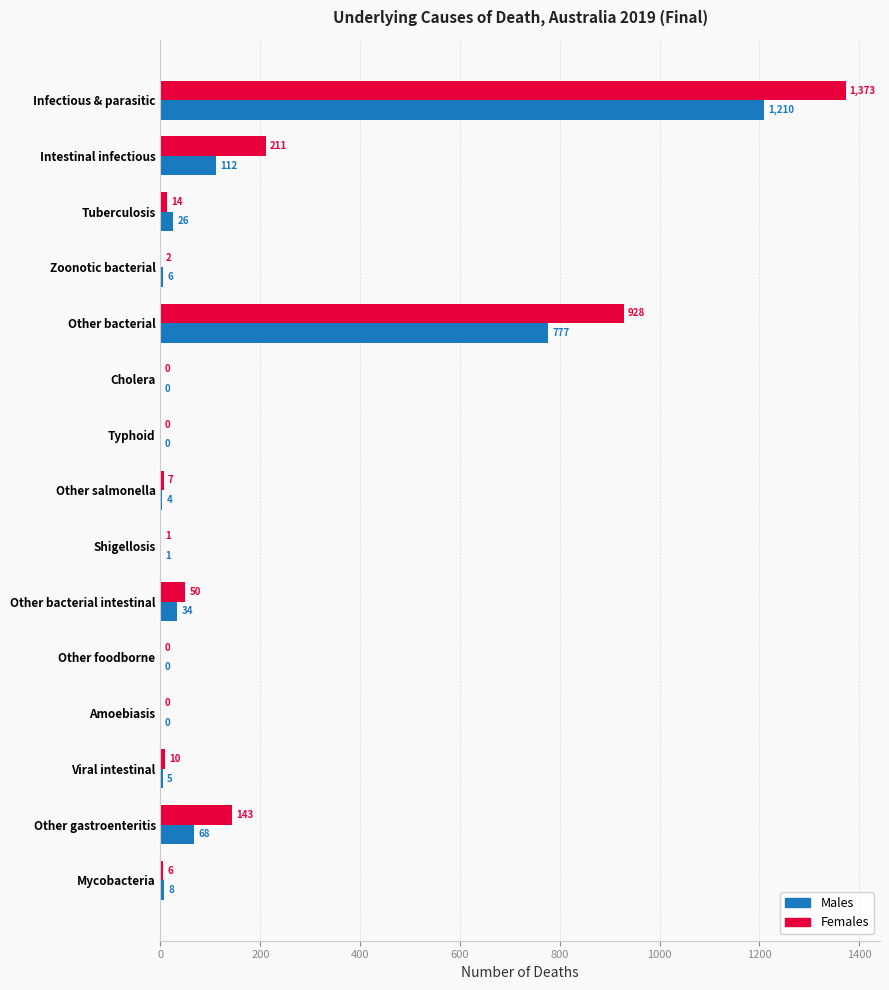

Where is Females nearest to the value 686?

Other bacterial